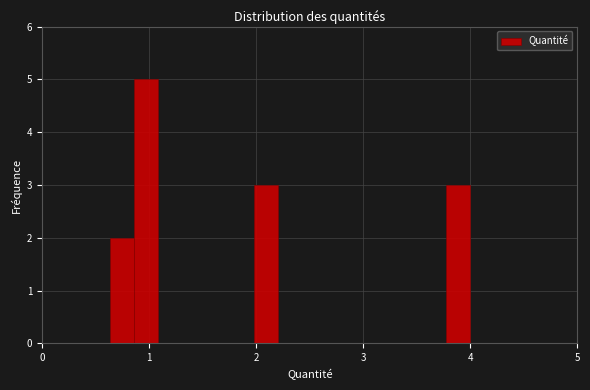

Read against the x-axis, roughly where is the centre of the tallest bar?

1.0